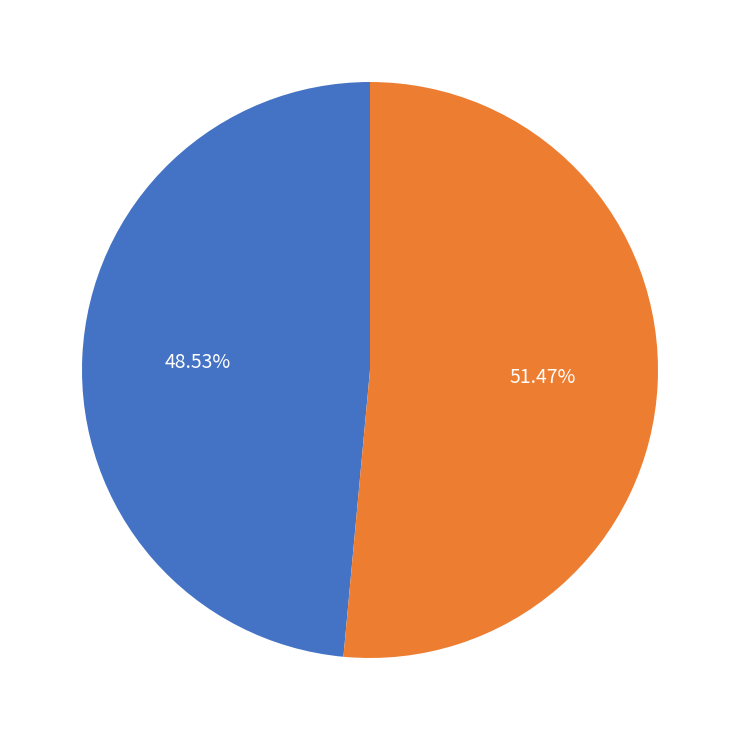

Is there any slice that represents more than half of the pie?

Yes